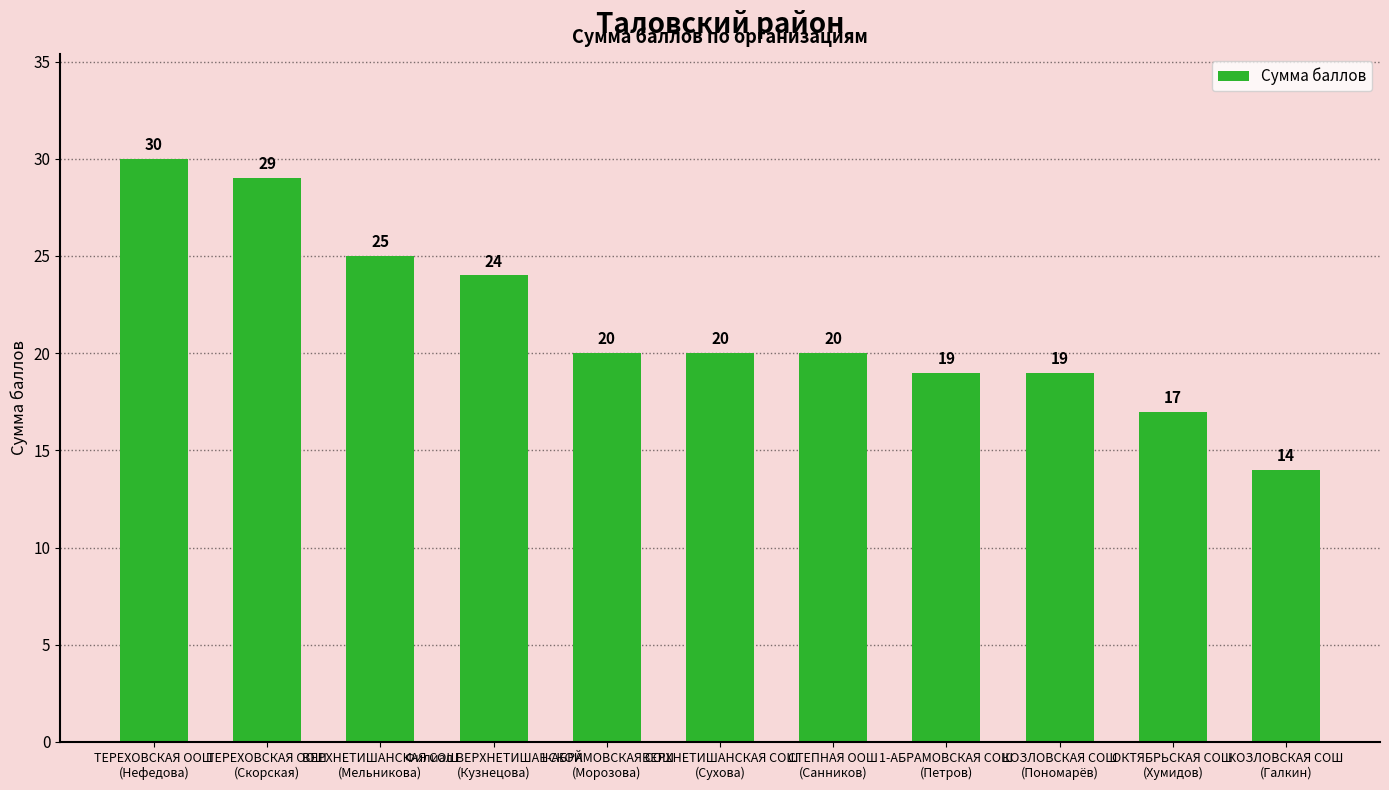

What is the greatest value displayed?

30